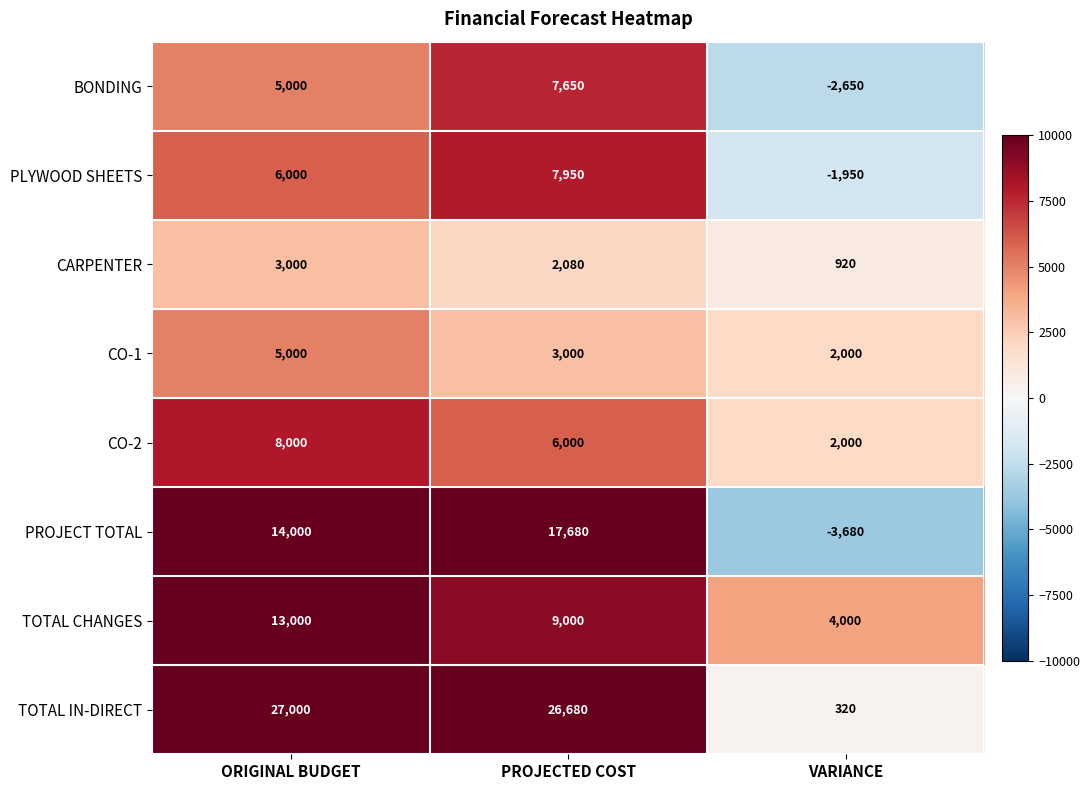

What is the greatest value displayed?

27000